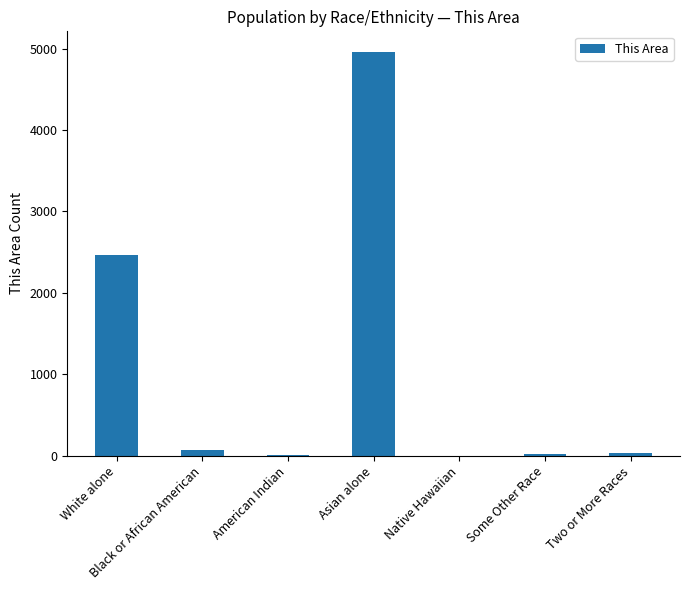

What is the greatest value displayed?

4964